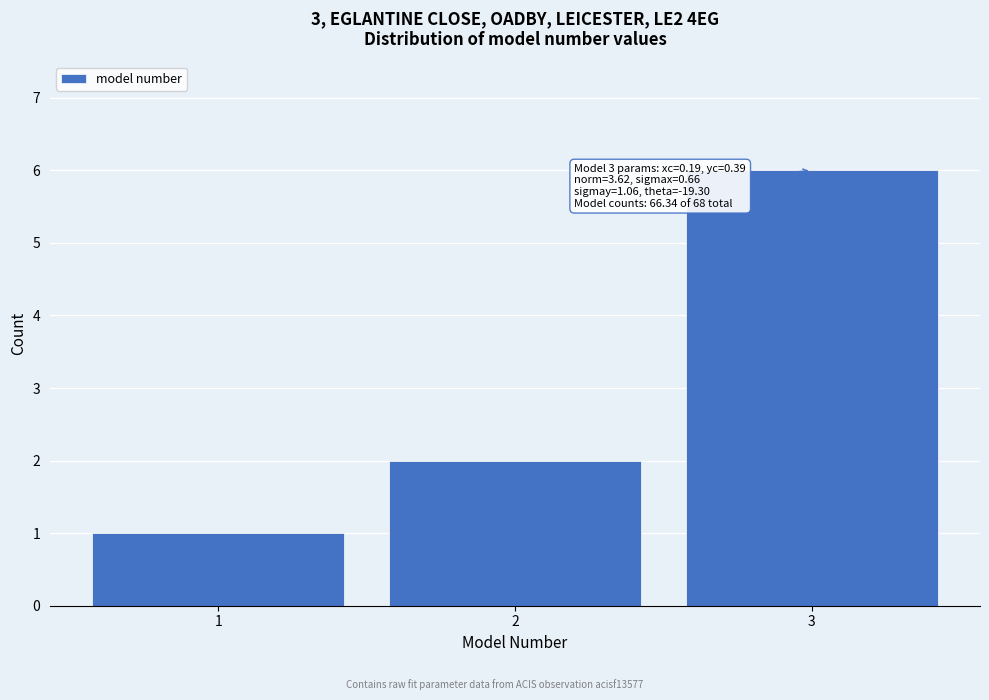

Reading right to left, list all the values displayed in this chart.

6	2	1